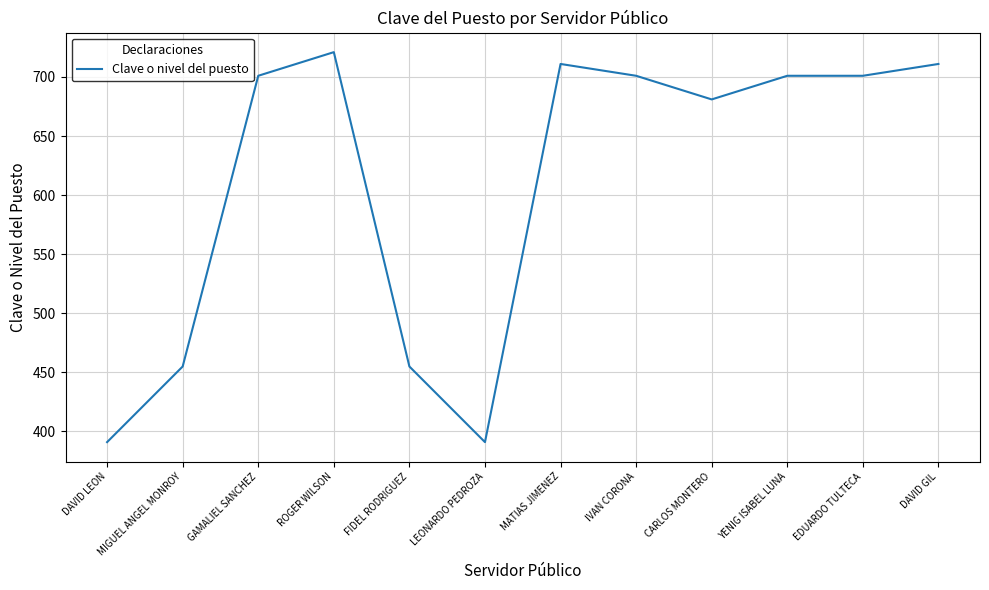

What is the maximum value shown in the chart?

721